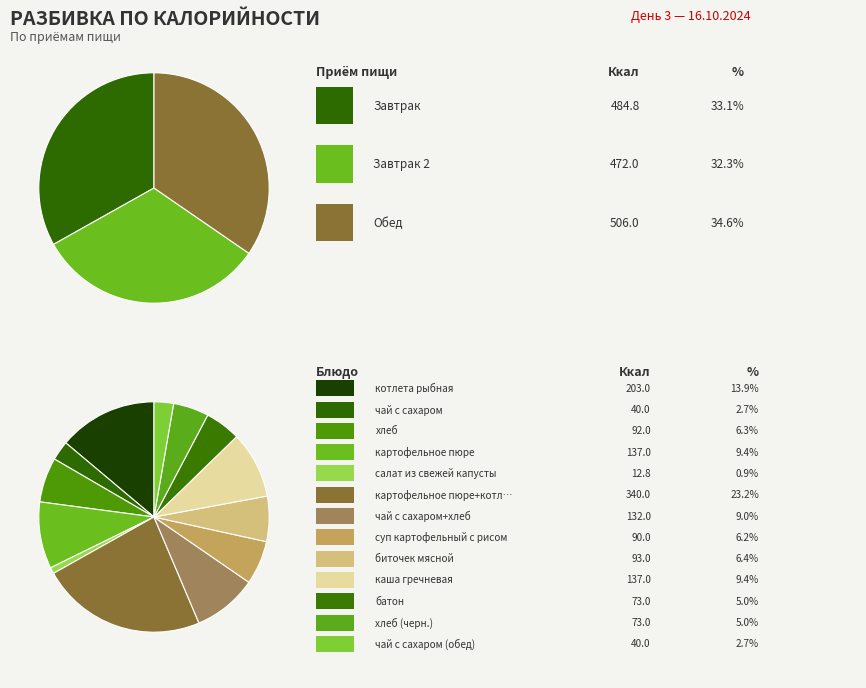

How many segments does this pie chart have?

13